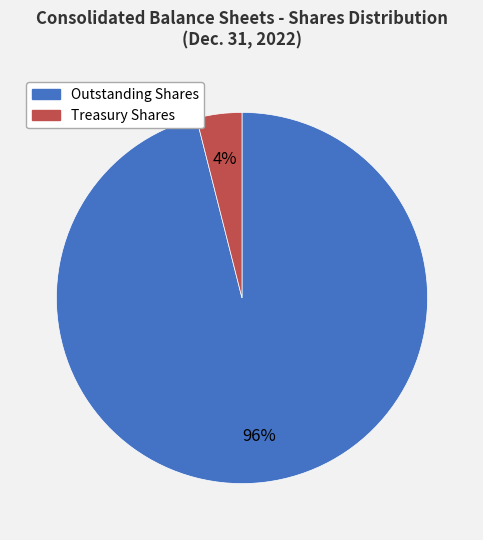

To the nearest percent, what is the difference between the largest and smallest slice percentages?

92%